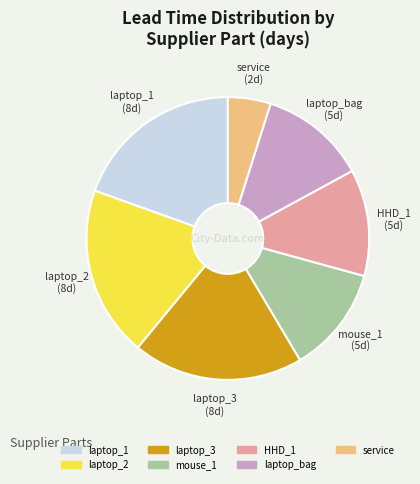

Is HHD_1 the majority of the pie?

No